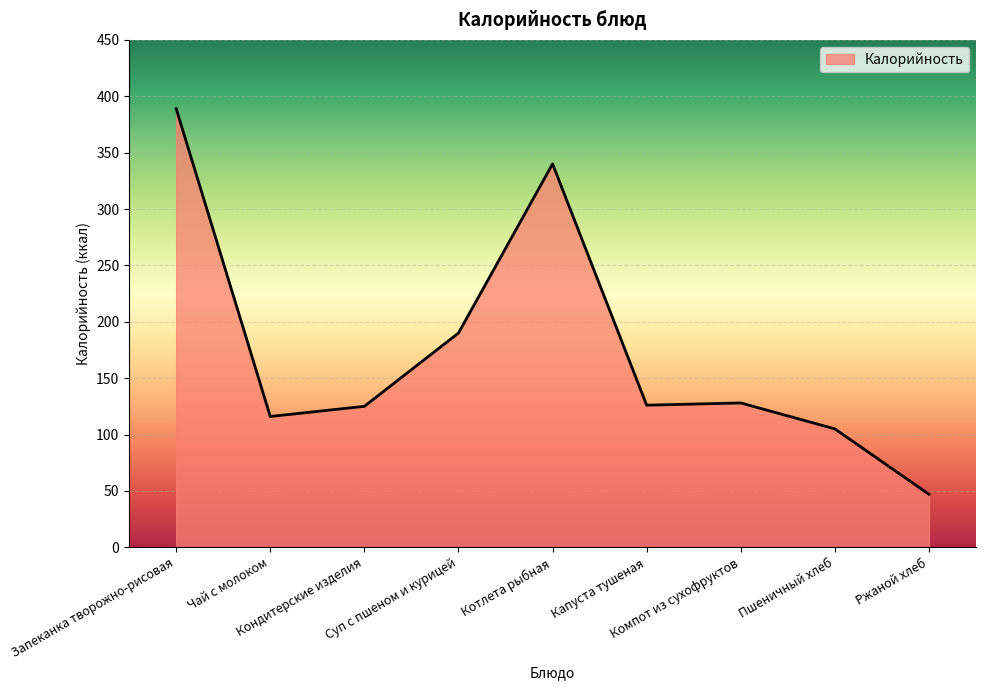

True or false: the data shows 340 at Котлета рыбная.

True